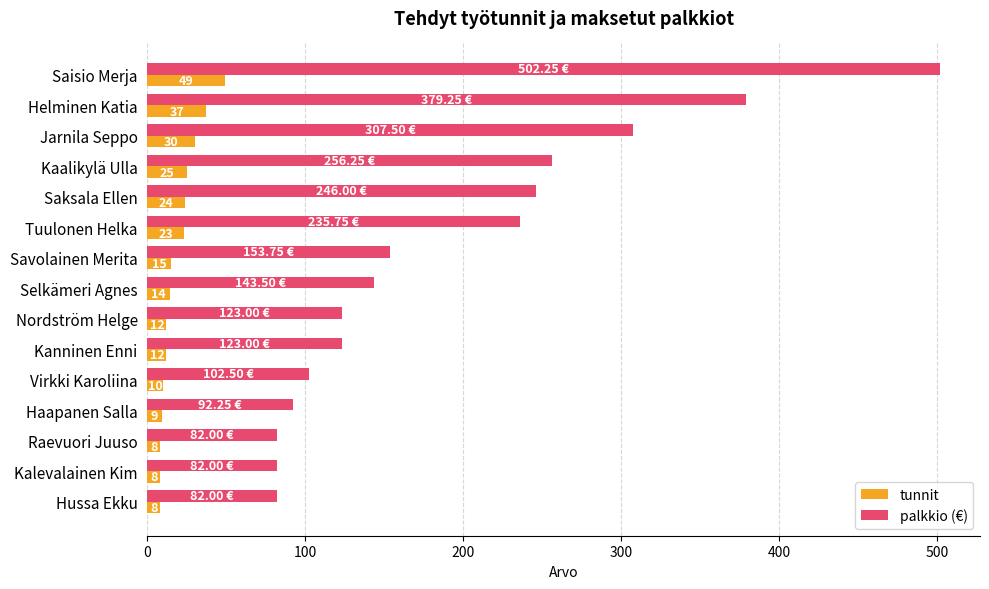

Which series has the largest range (max minus min)?

palkkio (€)